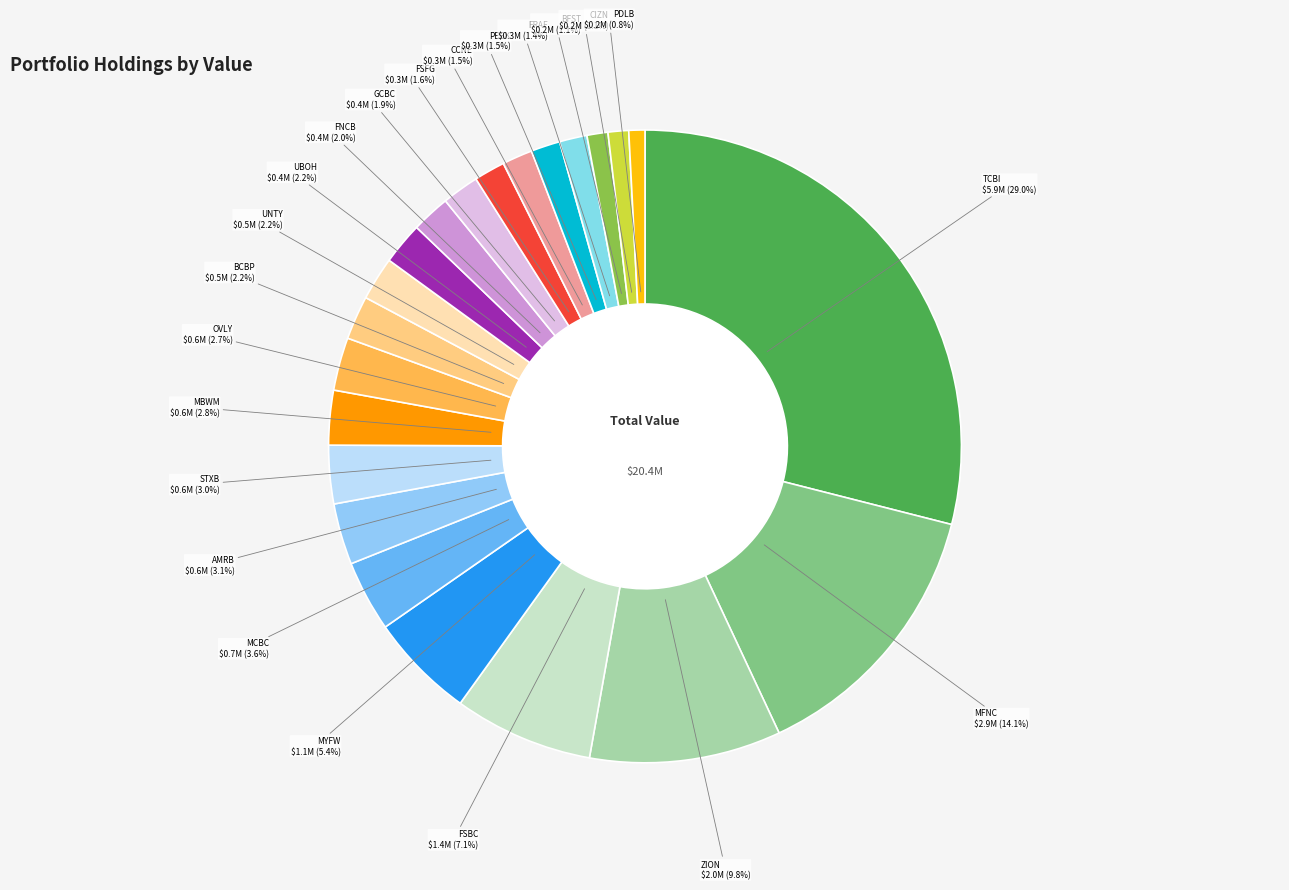

Which category has the smallest portion of the pie?

PDL CMNTY BANCORP